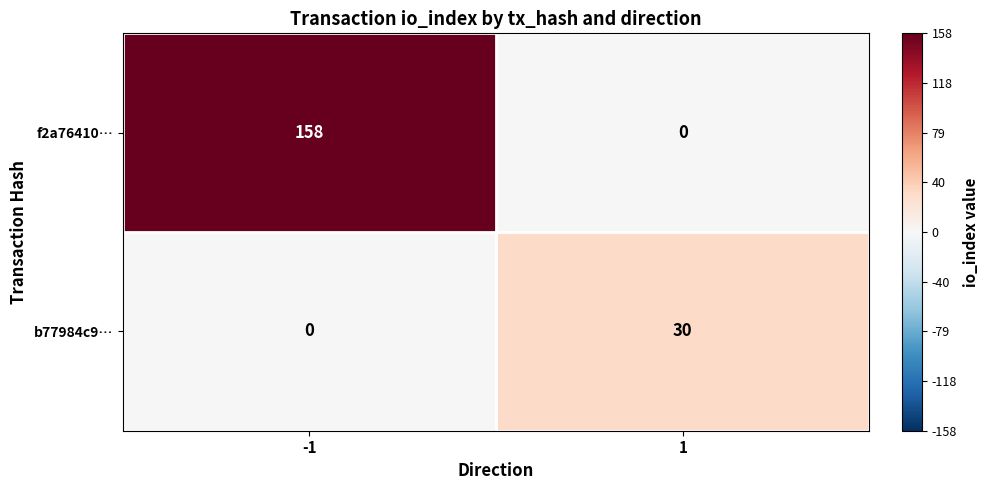

The b77984c9… series shows 30 at 1. True or false?

True